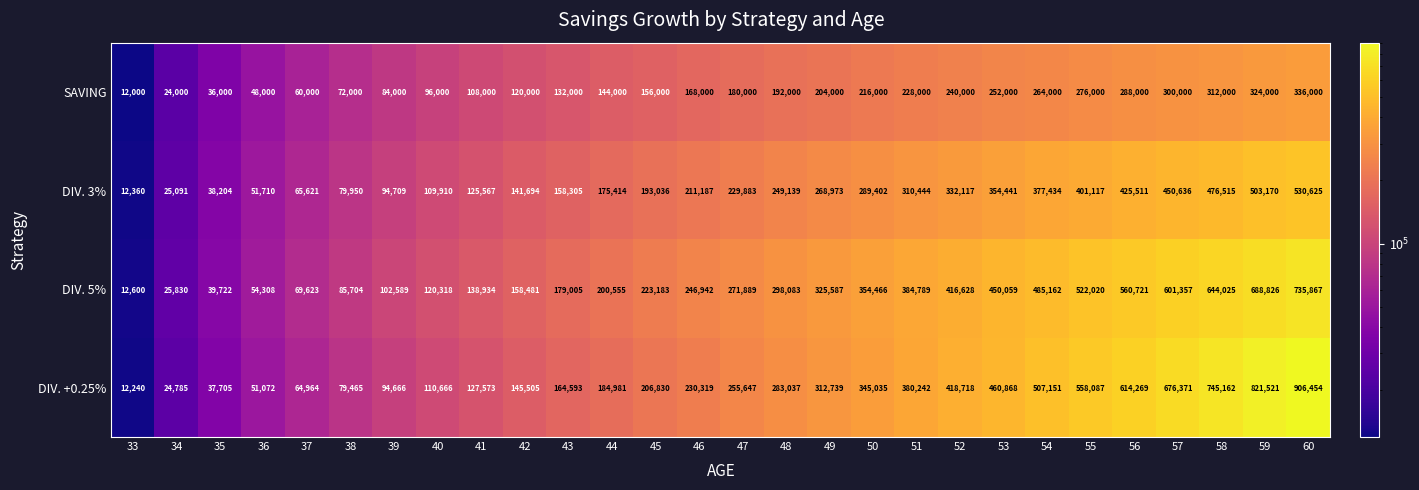

What is the difference between the second highest and second lowest values in the DIV. +0.25% series?

796736